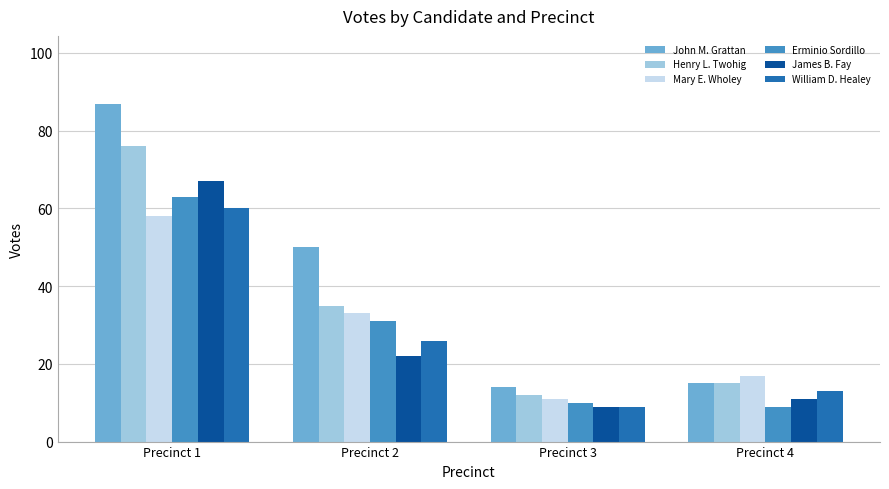

Where is Mary E. Wholey nearest to the value 34?

Precinct 2